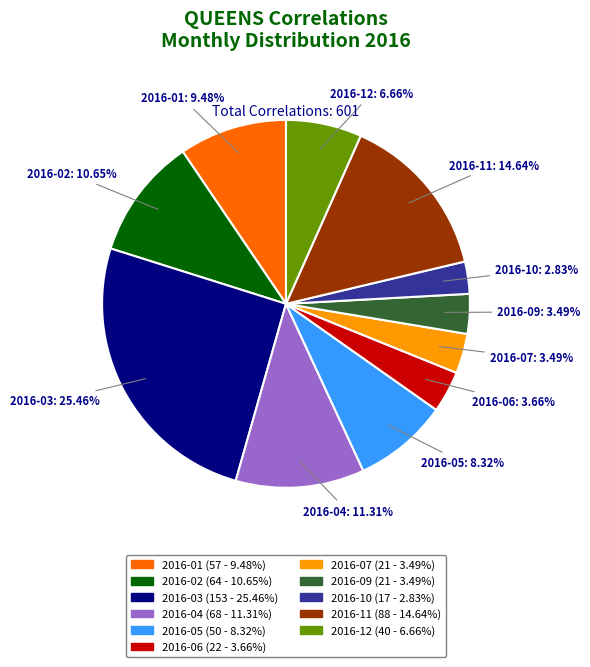

To the nearest percent, what is the difference between the largest and smallest slice percentages?

23%